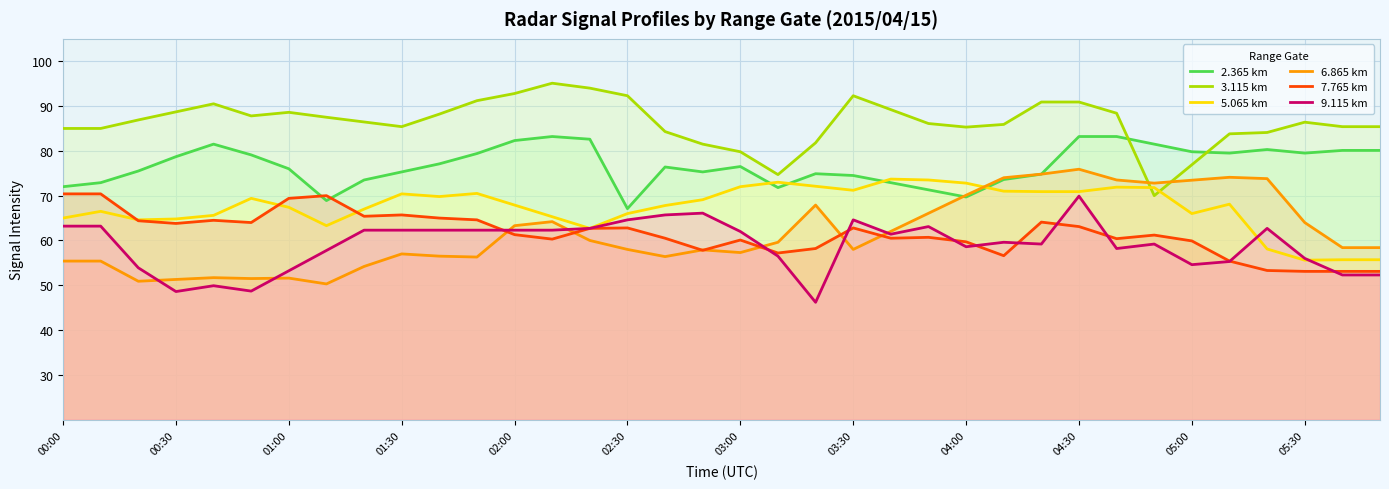

True or false: 9.115 km and 2.365 km intersect in this chart.

False